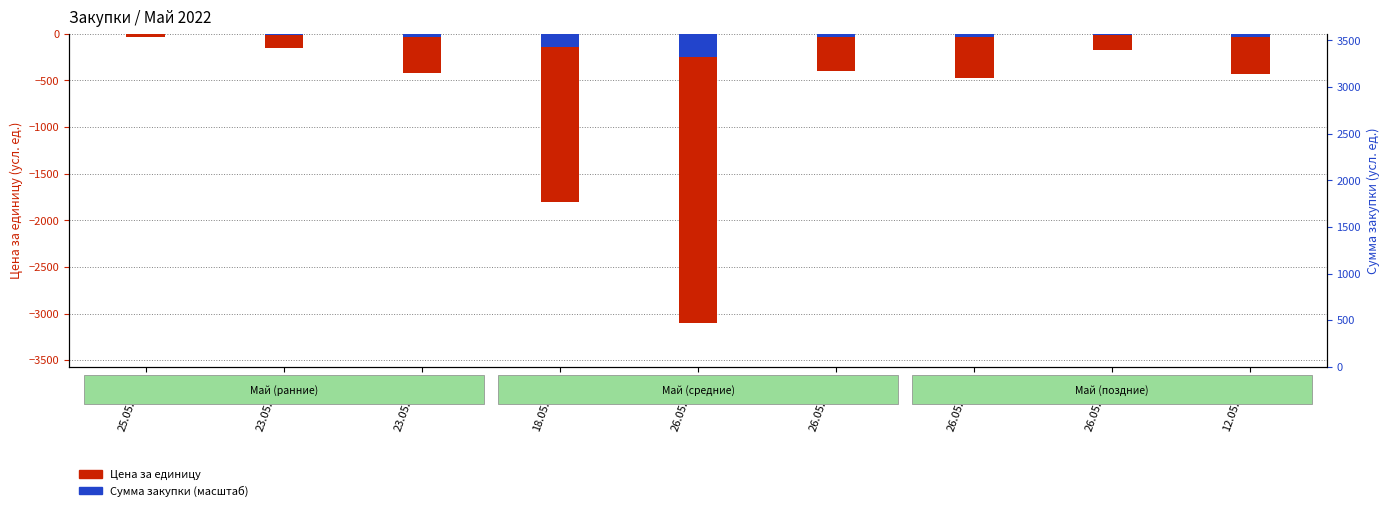

How many groups of bars are there?

9